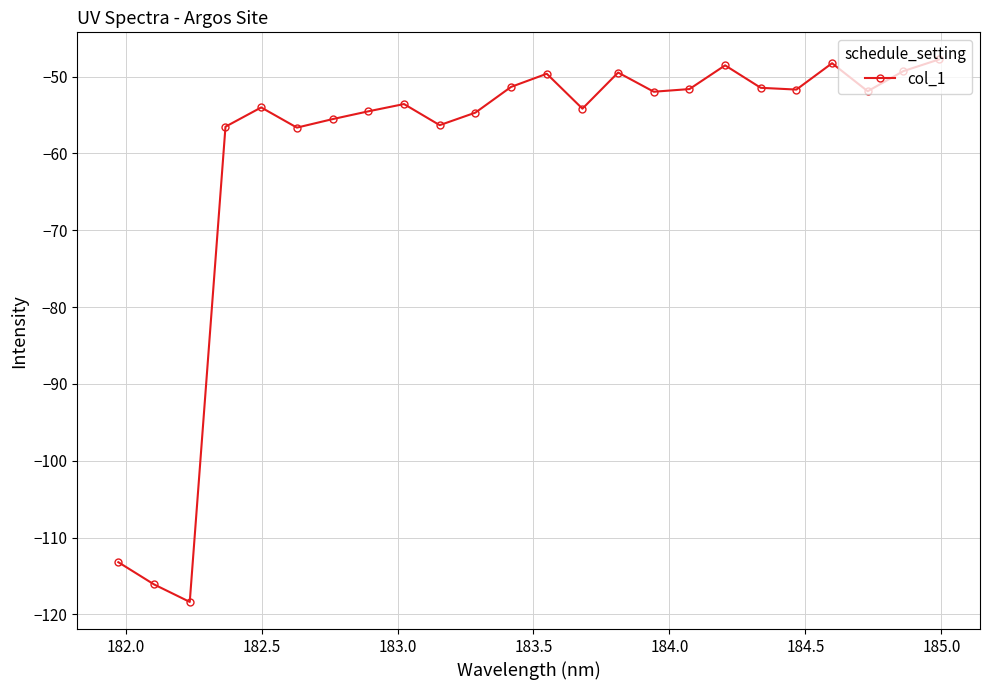

What is the minimum value shown in the chart?

-118.4